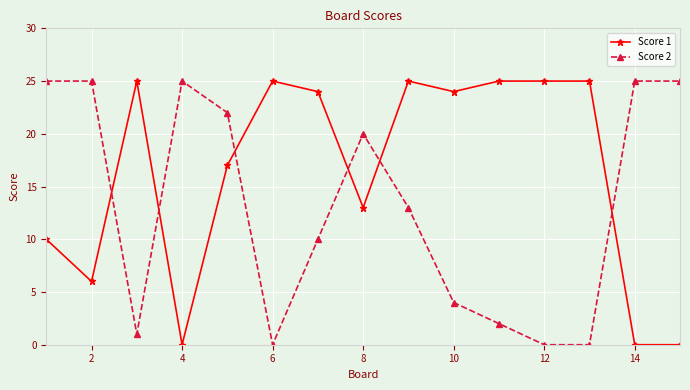

True or false: Score 1 and Score 2 intersect in this chart.

True